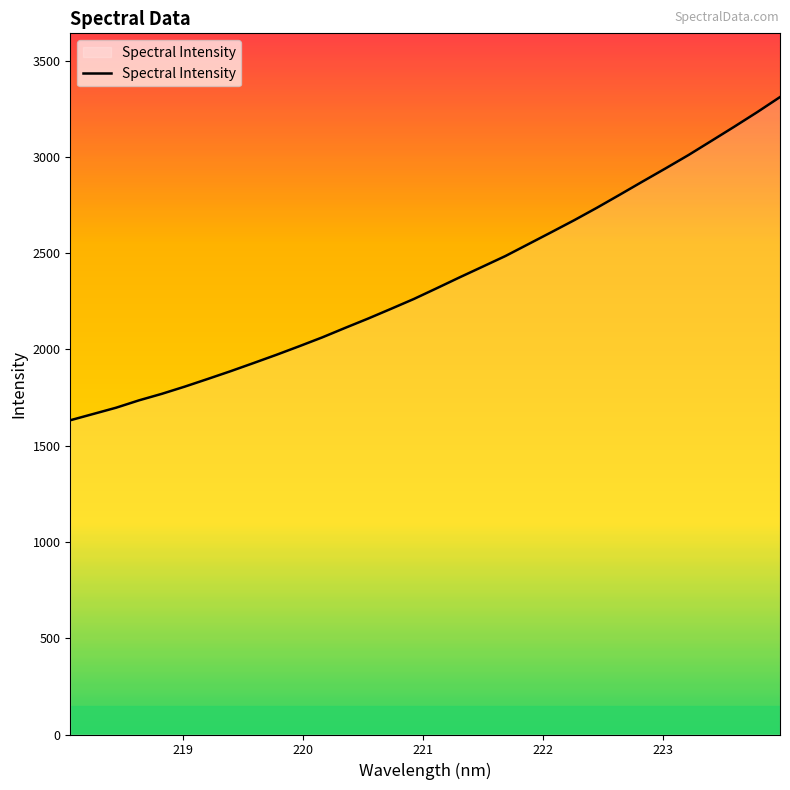

What is the minimum value shown in the chart?

1631.9